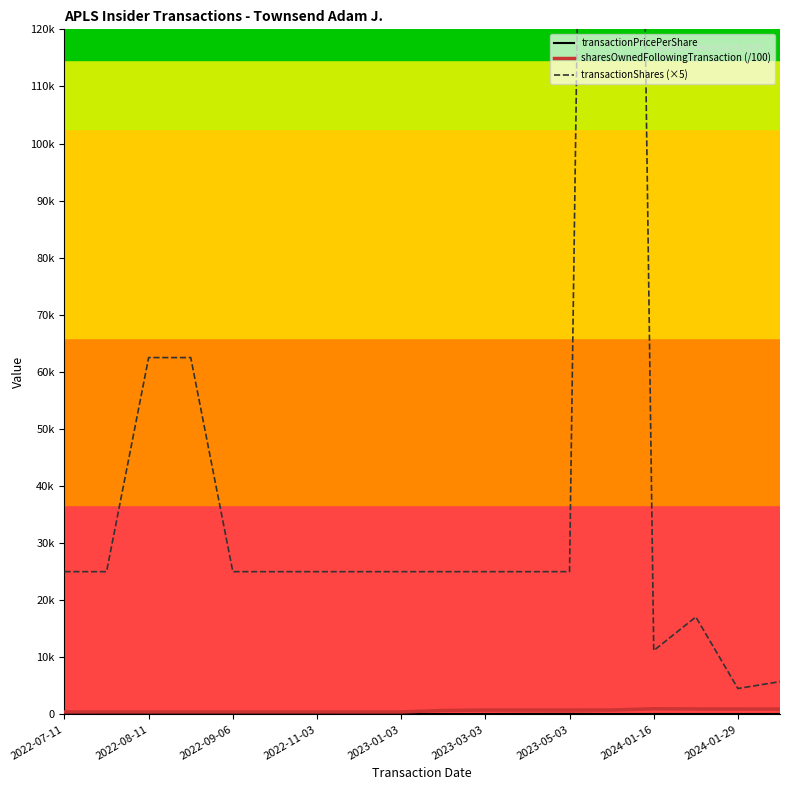

What is the difference between the maximum and minimum values in the sharesOwnedFollowingTransaction (/100) series?

550.1